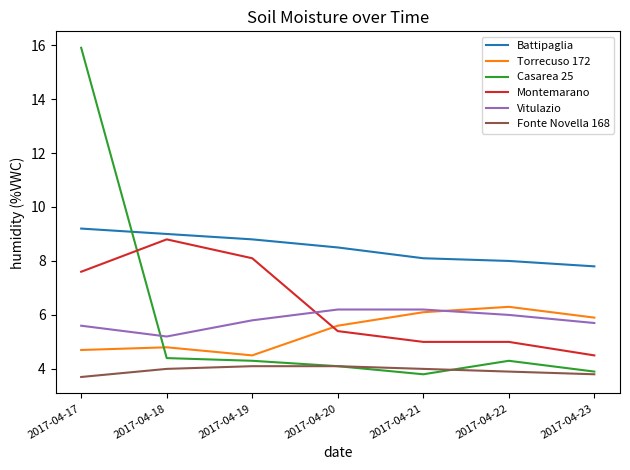

Which series has the largest total across all categories?

Battipaglia